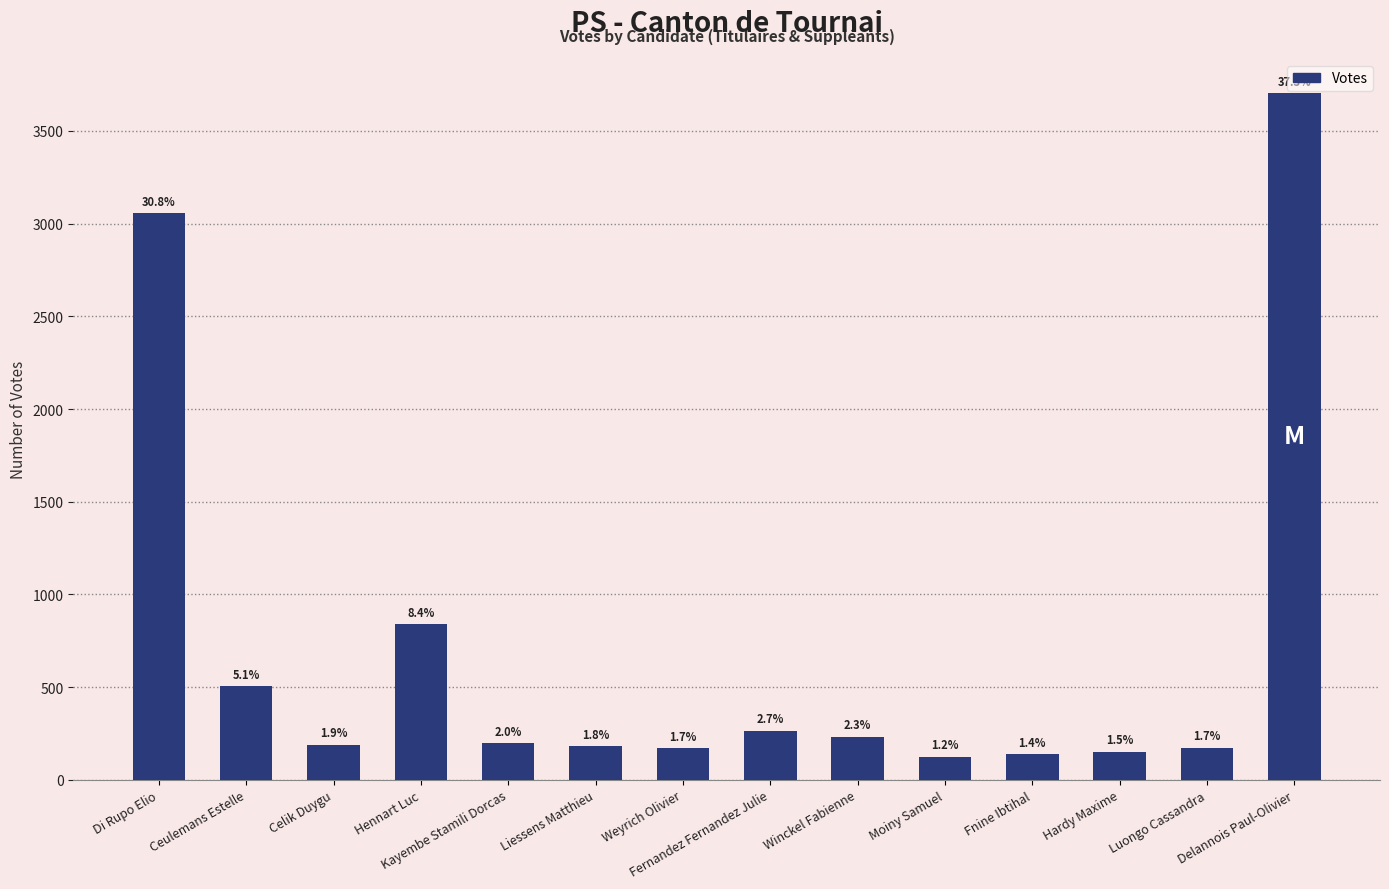

The chart shows a value of 504 at Ceulemans Estelle. True or false?

True